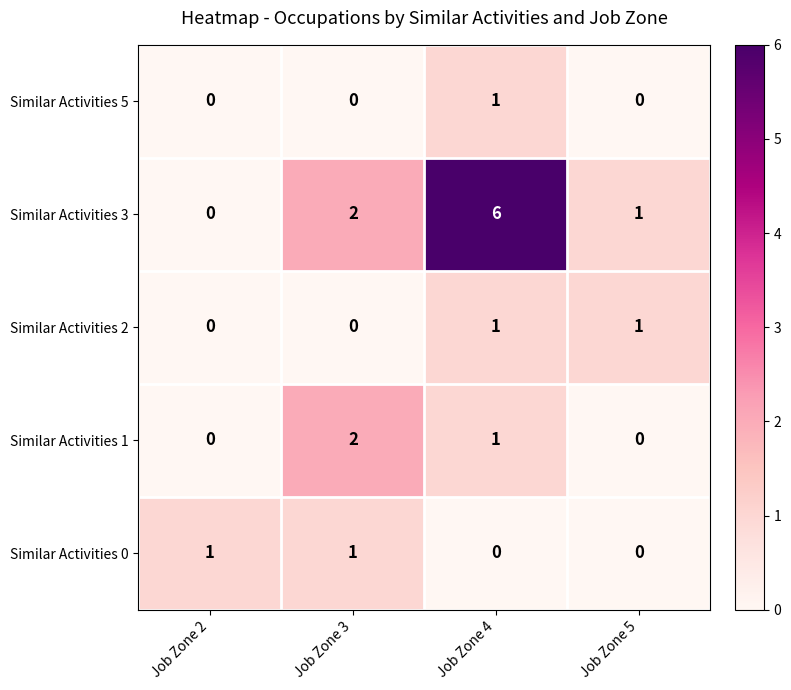

The Similar Activities 0 series shows 0 at Job Zone 4. True or false?

True